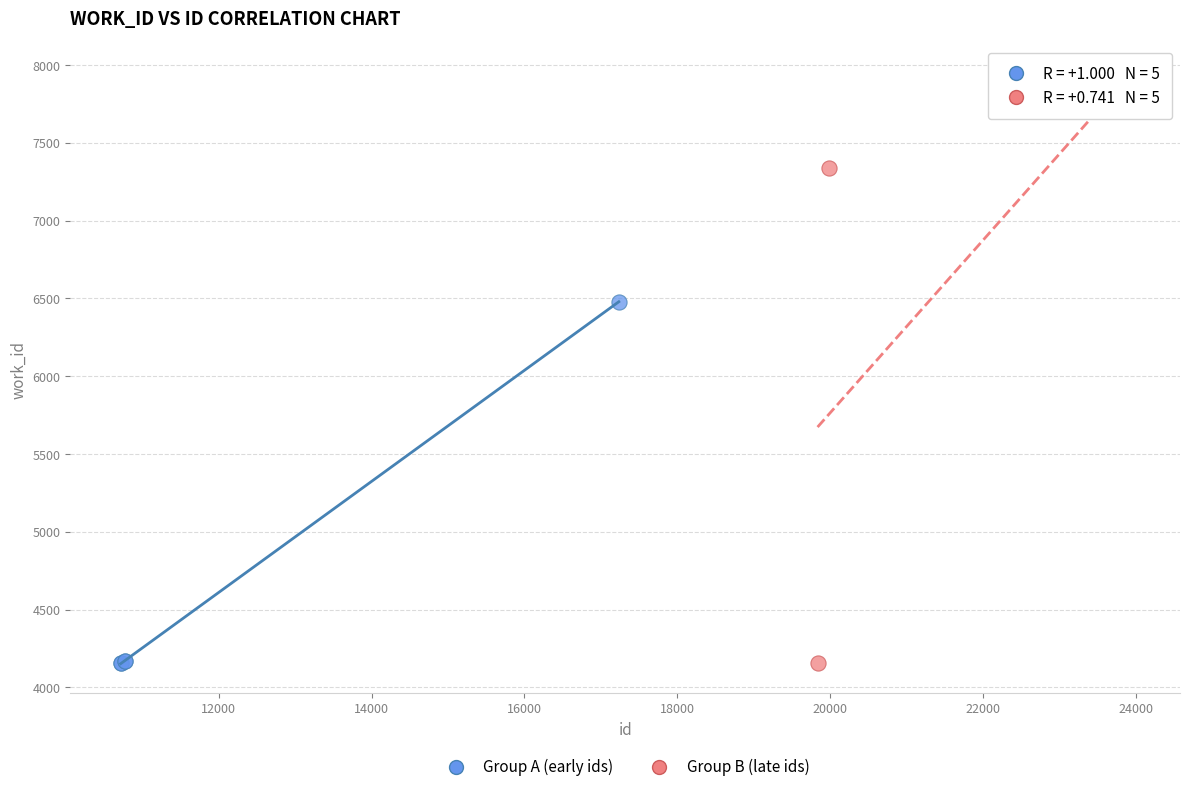

Which series contains the highest Y value?

Group B (late ids)